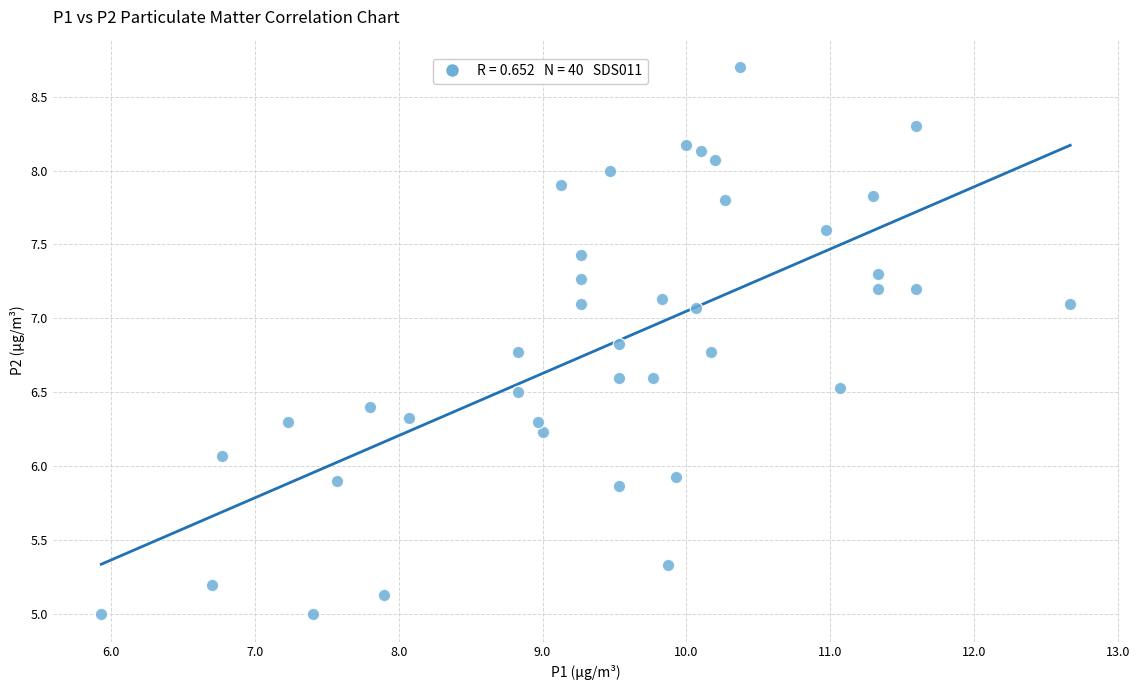

What is the range of X values (max minus min)?

6.7